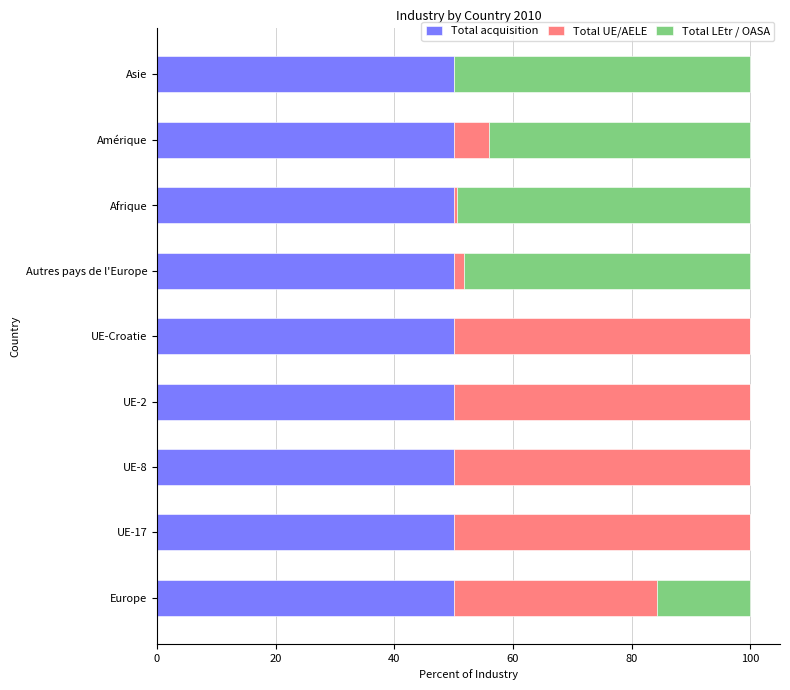

What is the total value across all series at UE-Croatie?

100.0